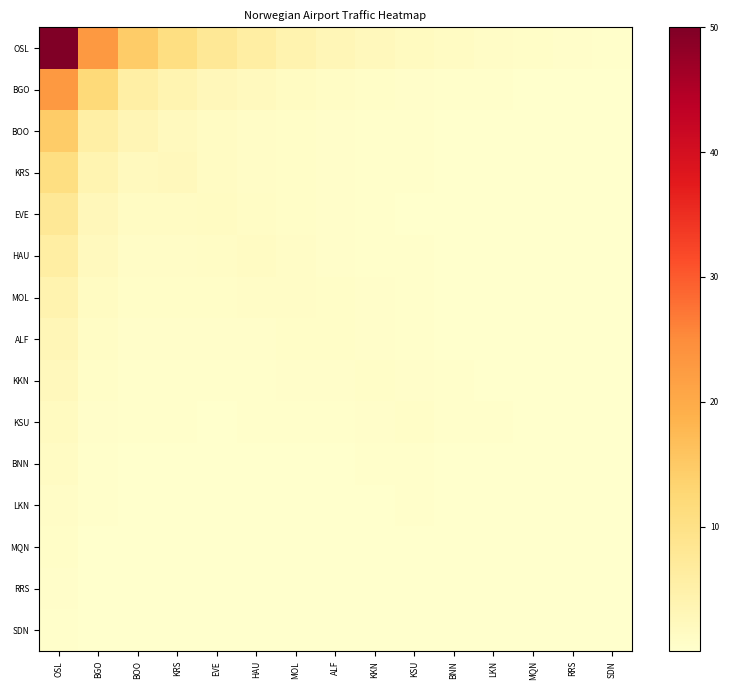

Between SDN and MOL, which is larger?

MOL